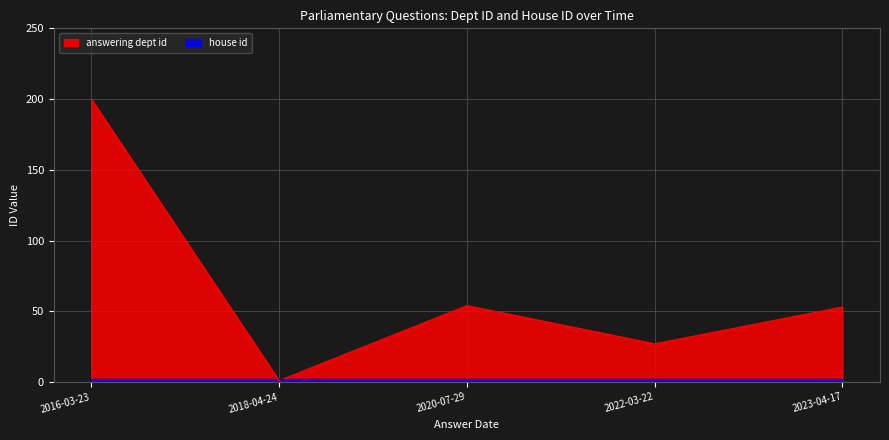

How many points are lower than both their immediate neighbors (excluding endpoints)?

2